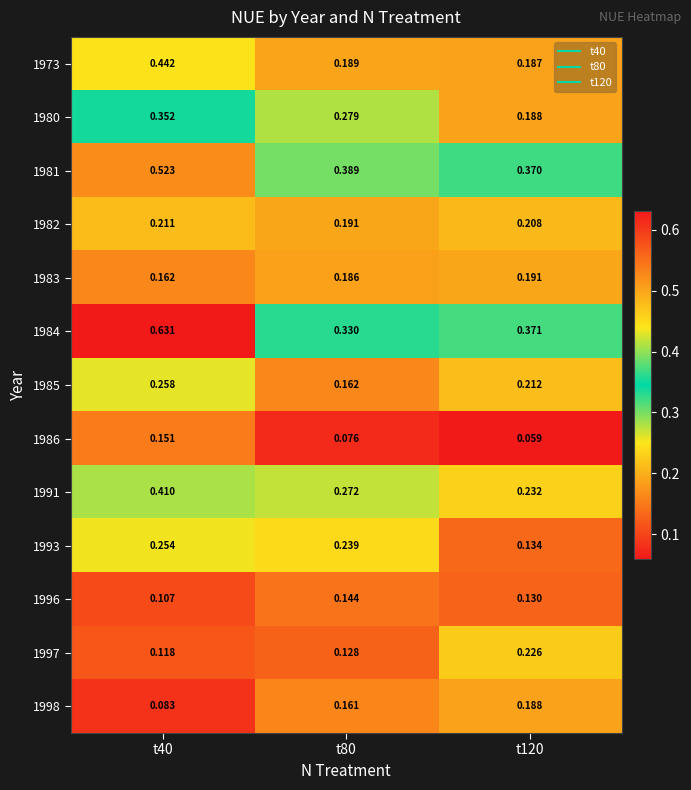

Is the value of 1997 at t120 greater than the value of 1986 at t40?

Yes